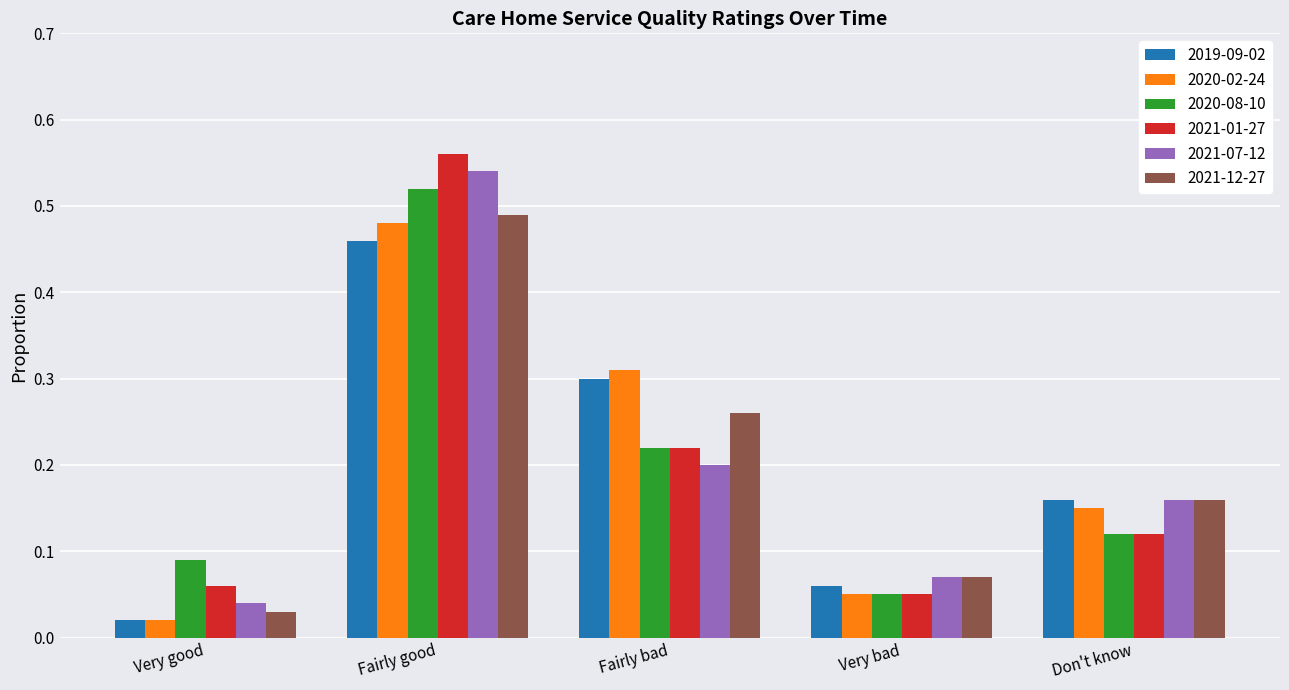

The value of 2021-01-27 at Very good is 0.0. True or false?

False